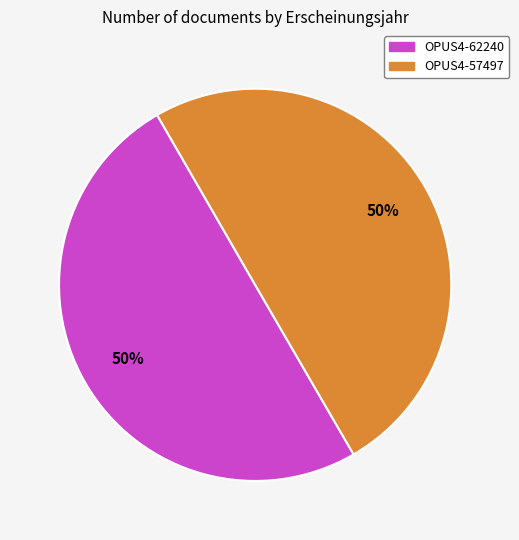

Is the sum of OPUS4-57497 and OPUS4-62240 greater than half?

Yes